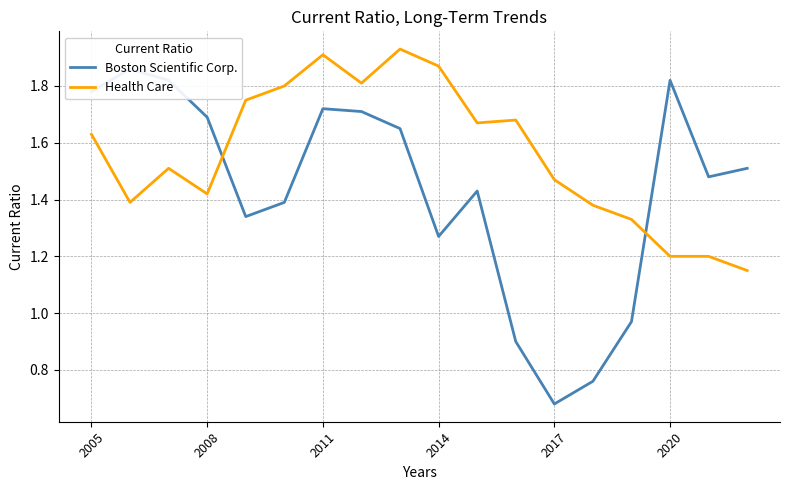

At which label does Boston Scientific Corp. first exceed 1?

2005